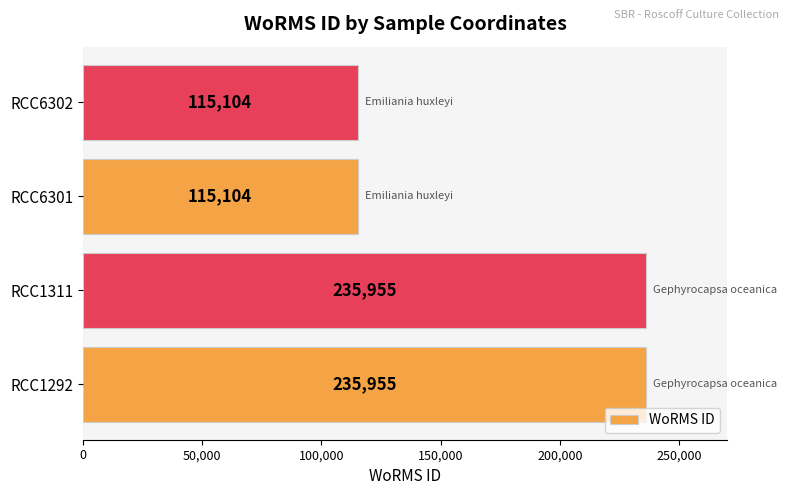

What is the change in value from RCC1311 to RCC6301?

-120851